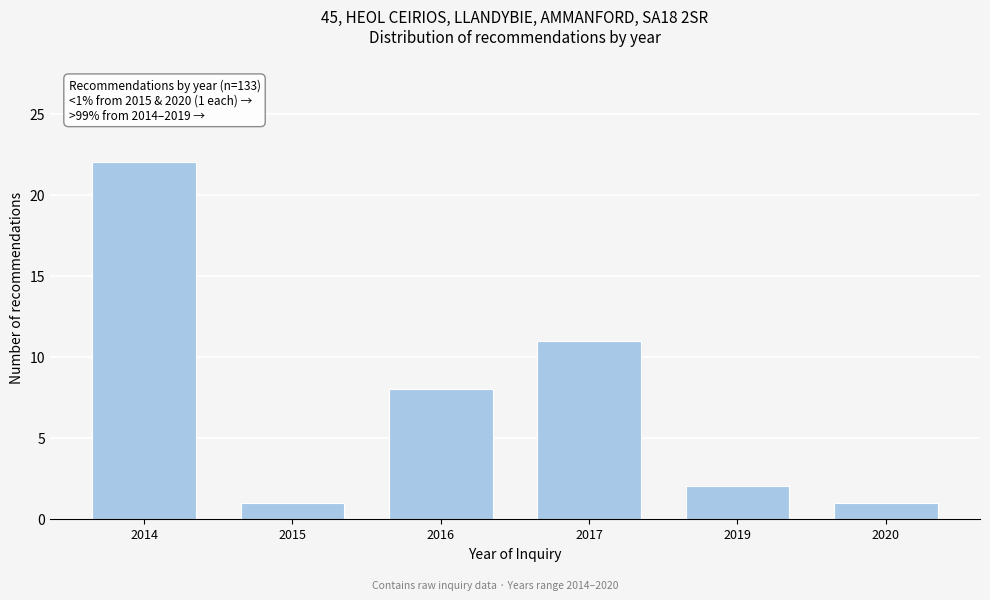

Reading left to right, extract all data points from this chart.

22	1	8	11	2	1